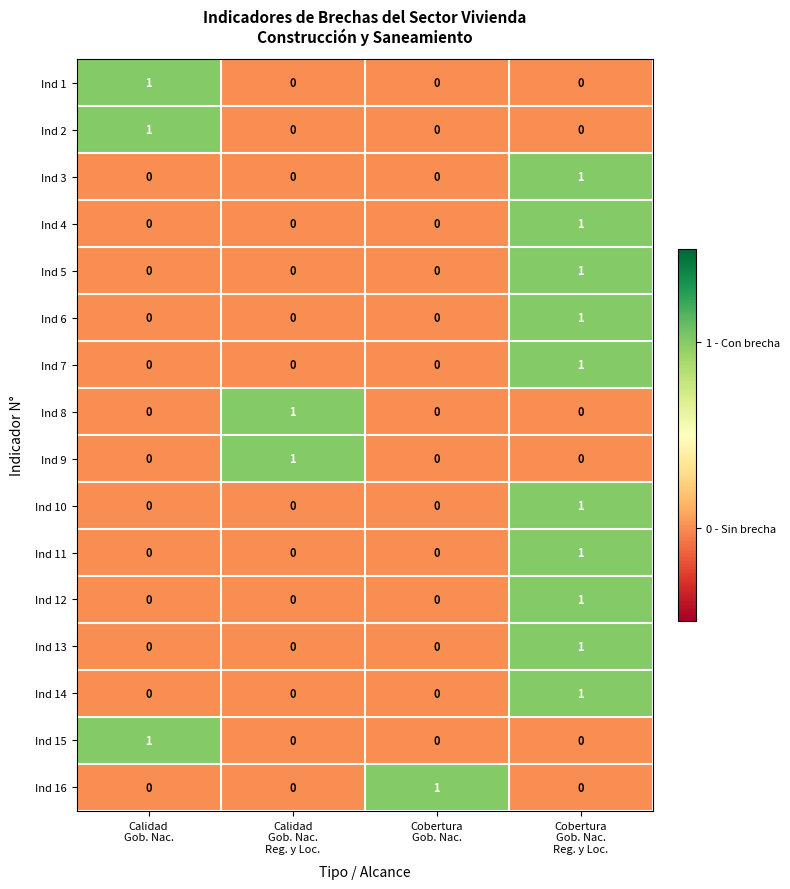

How many Ind 13 values are between 0 and 1?

4